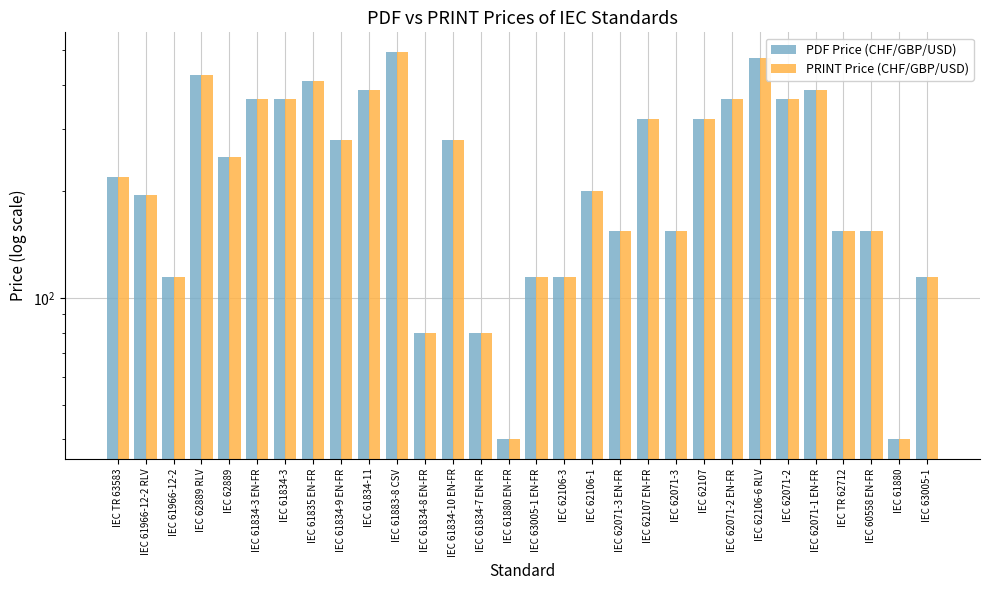

At how many categories does at least one series exceed 96?

26